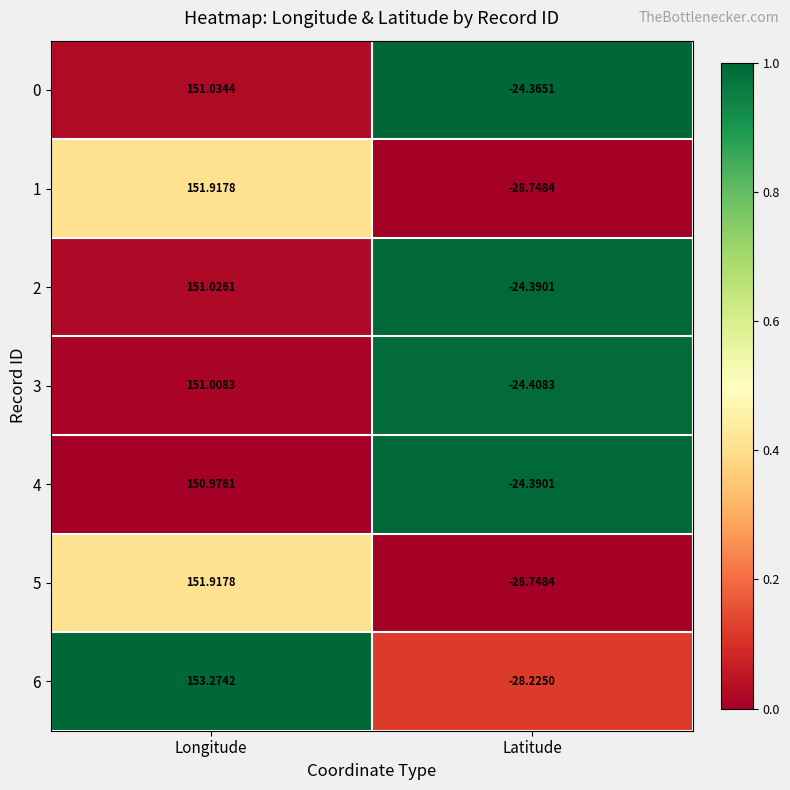

Is the value of 4 at Latitude greater than the value of 2 at Longitude?

No